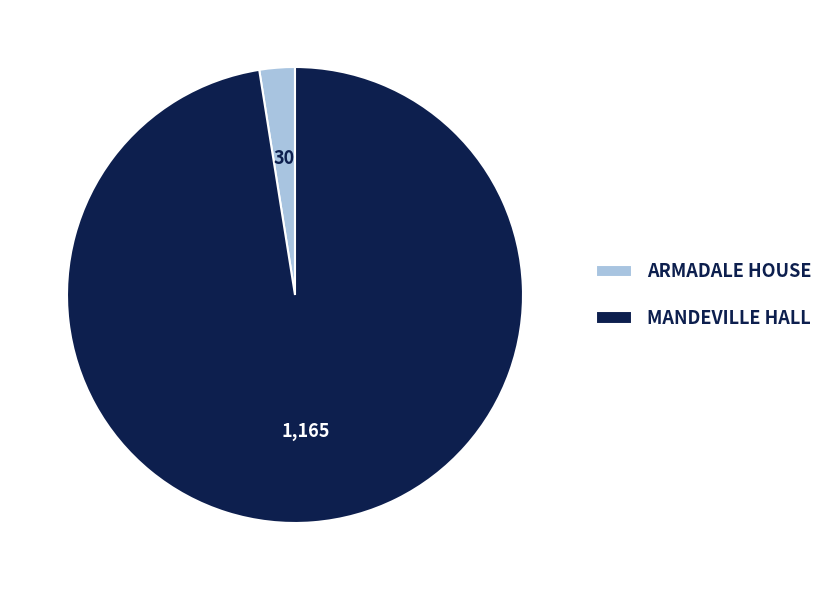

True or false: ARMADALE HOUSE accounts for 13% of the total.

False